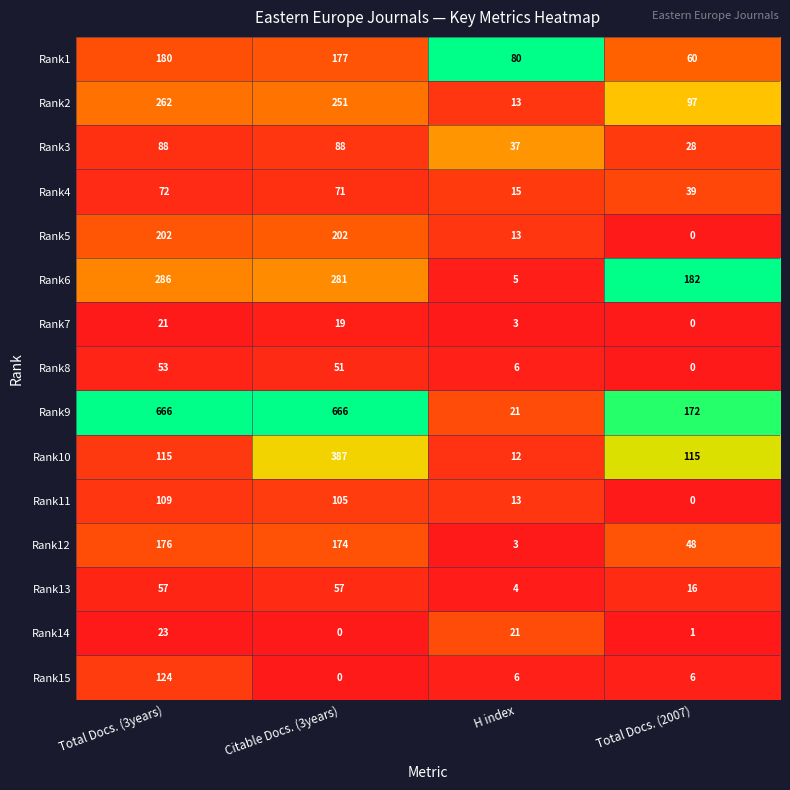

What is the spread (max minus min) of values at Total Docs. (3years)?

645